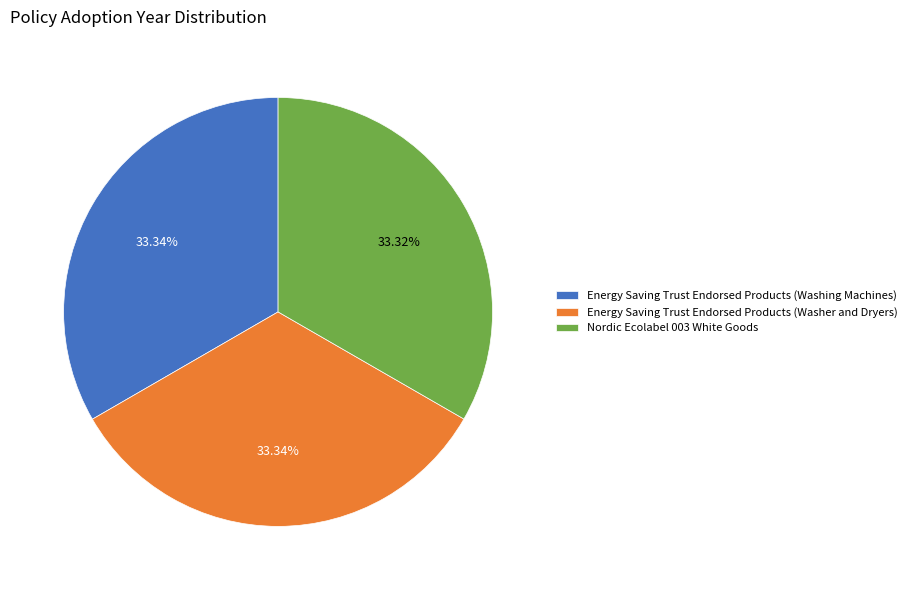

How much of the chart is everything except Nordic Ecolabel 003 White Goods?

66.7%